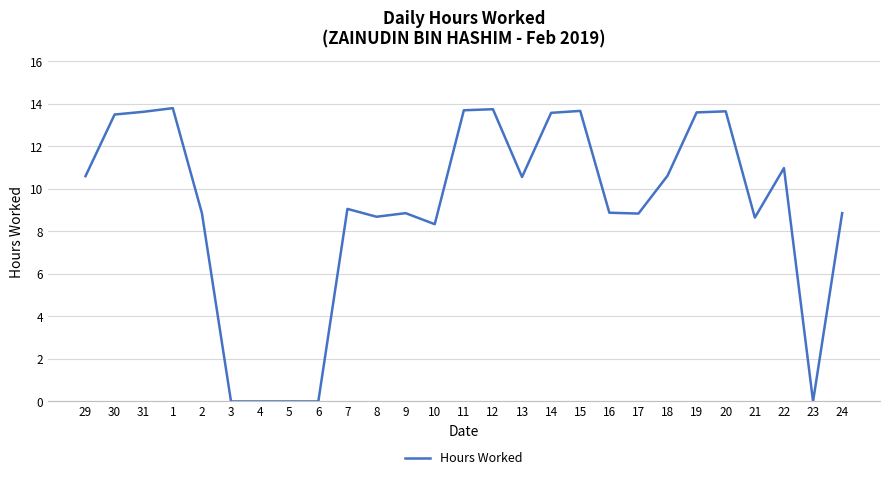

What is the difference between the maximum and minimum values?

13.8